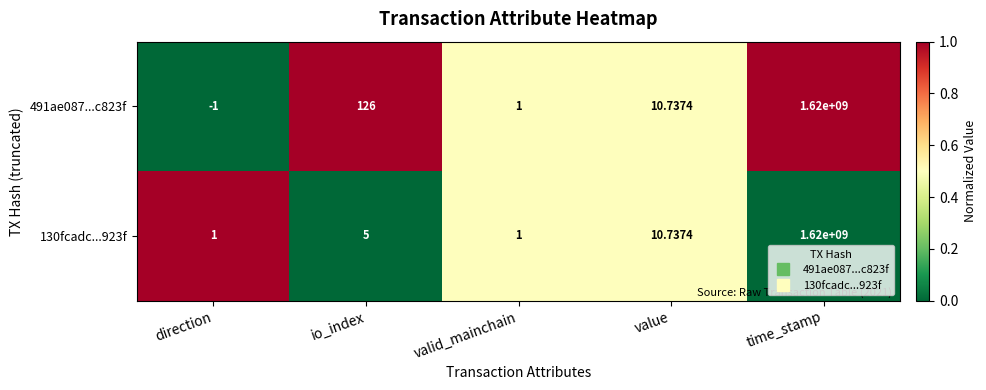

Where does the 491ae087...c823f series first go above 10?

io_index